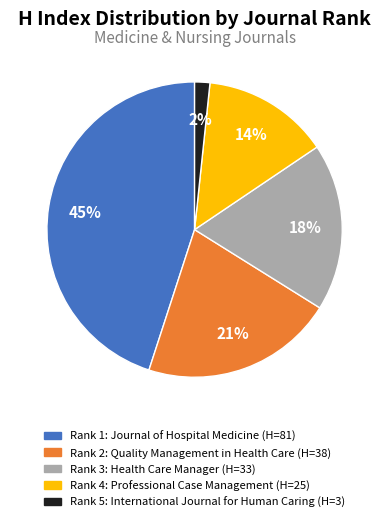

To the nearest percent, what is the average slice percentage?

20%